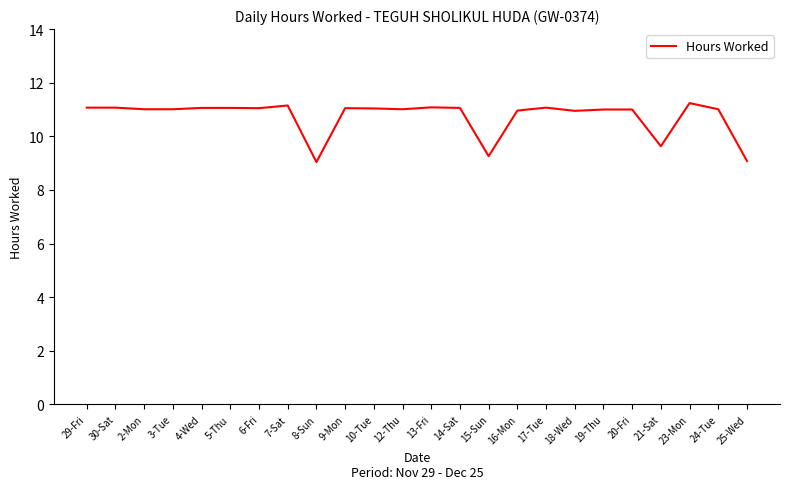

What is the ratio of the value at 15-Sun to the value at 21-Sat?

1.0